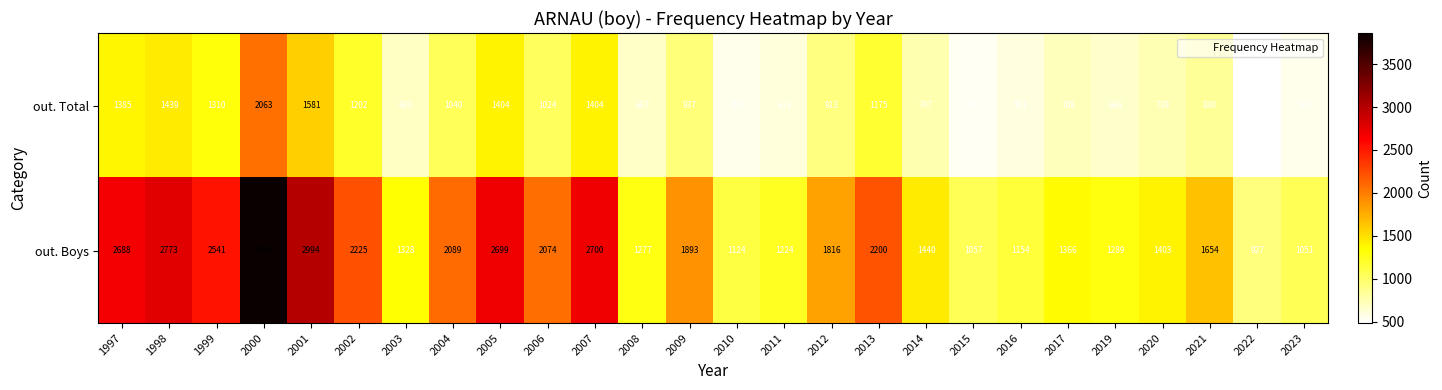

What is the sum of the out. Total values at 2007 and 2015?

1934